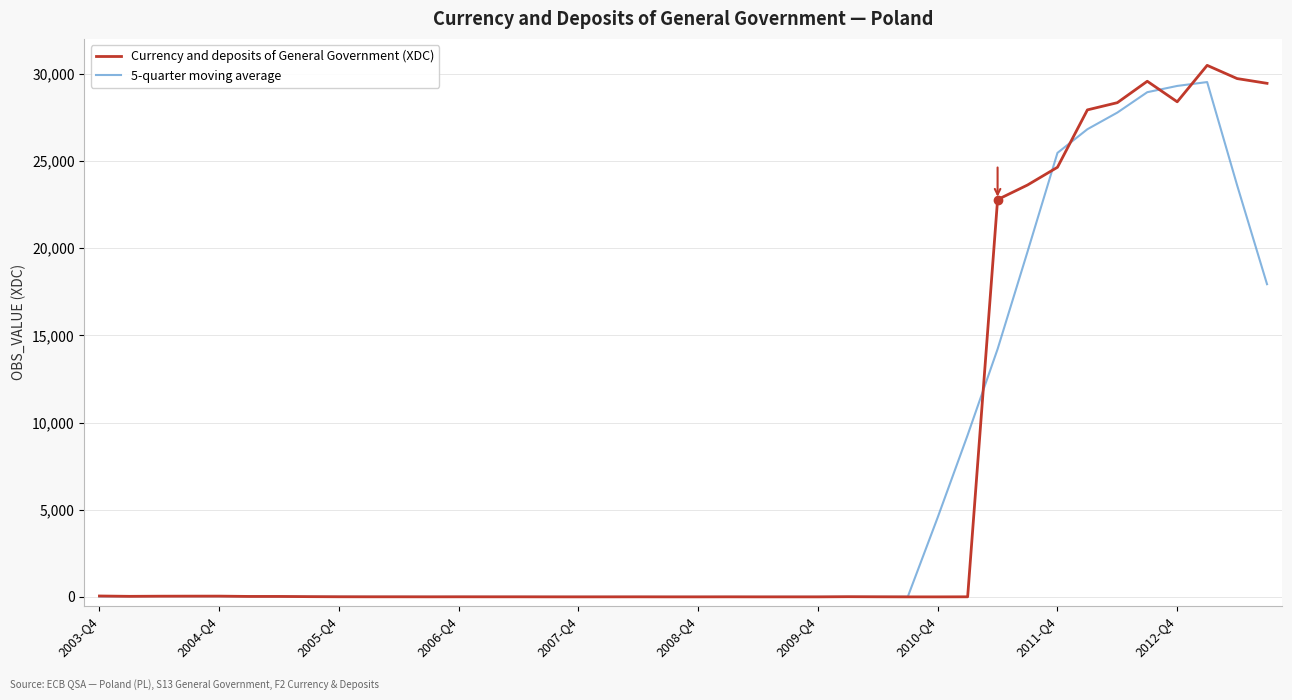

What is the difference between the maximum and minimum values in the 5-quarter moving average series?

29523.4